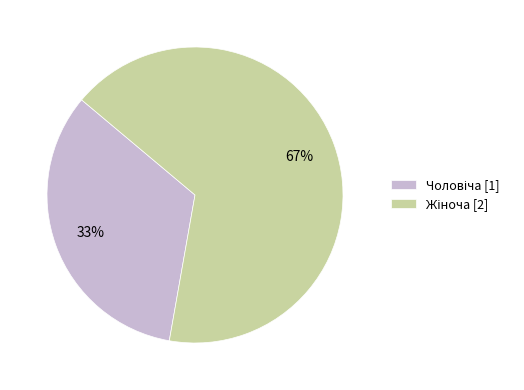

Is there any slice that represents more than half of the pie?

Yes